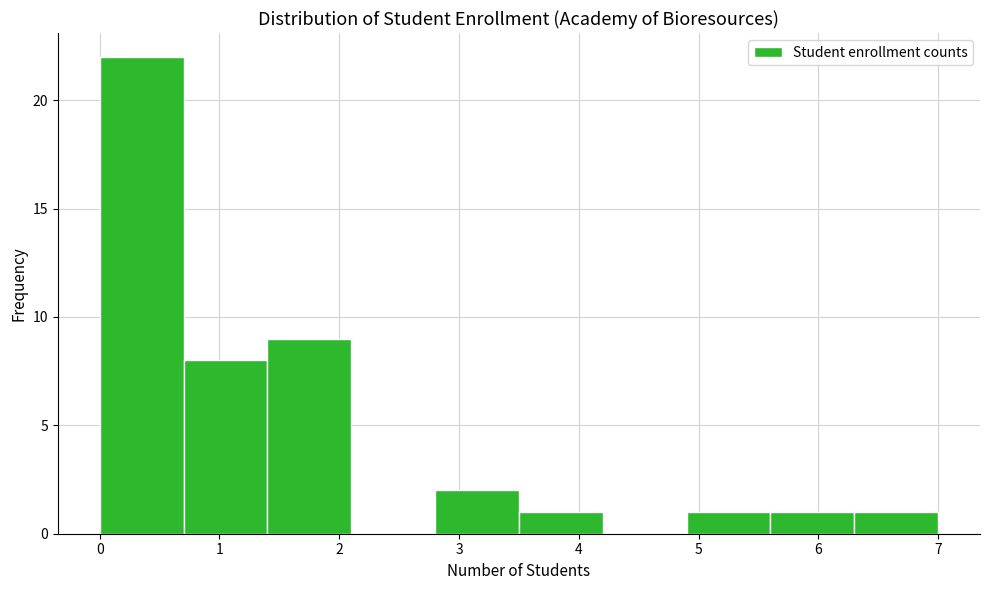

Over which range of the x-axis is the bar tallest?

0.0 to 0.7